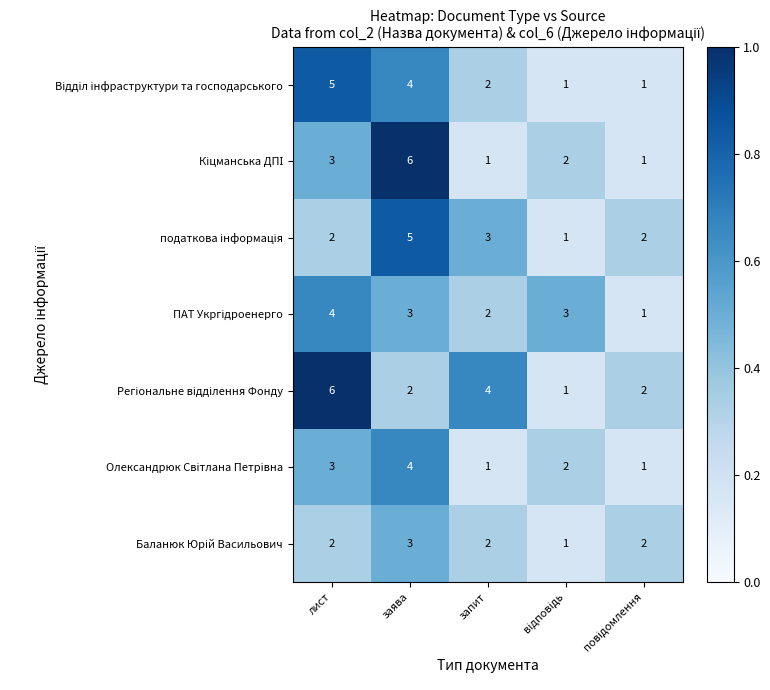

At which category is the sum across all series the highest?

заява